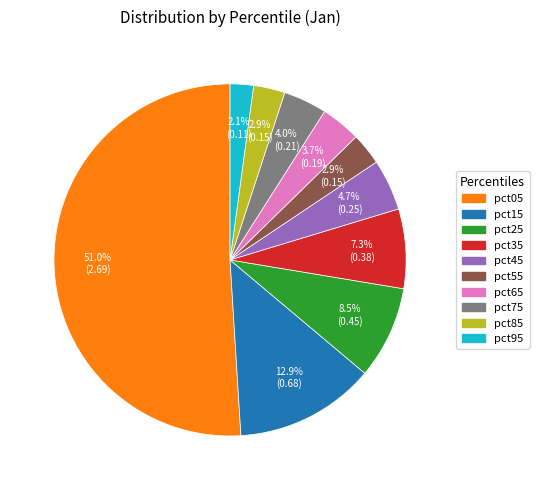

True or false: pct05 accounts for 51% of the total.

True